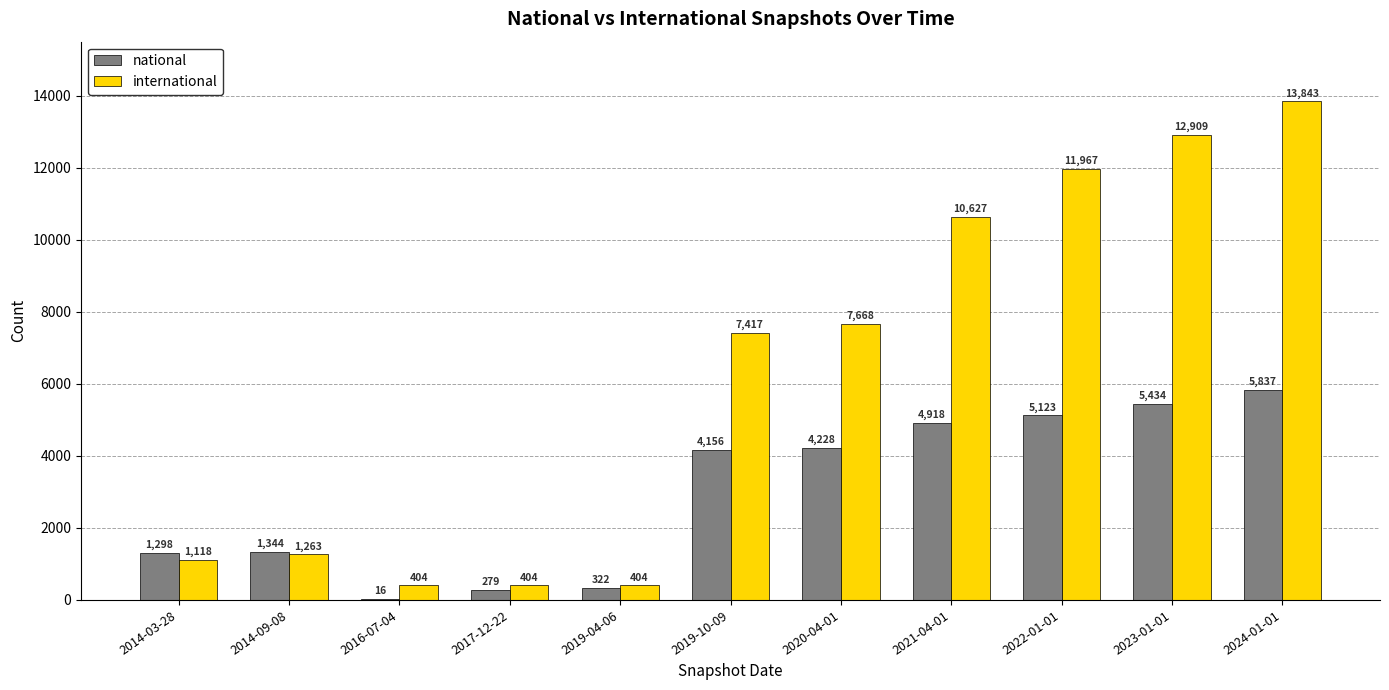

Reading left to right, what are all the values shown in this chart?

national: 2014-03-28=1298	2014-09-08=1344	2016-07-04=16	2017-12-22=279	2019-04-06=322	2019-10-09=4156	2020-04-01=4228	2021-04-01=4918	2022-01-01=5123	2023-01-01=5434	2024-01-01=5837
international: 2014-03-28=1118	2014-09-08=1263	2016-07-04=404	2017-12-22=404	2019-04-06=404	2019-10-09=7417	2020-04-01=7668	2021-04-01=10627	2022-01-01=11967	2023-01-01=12909	2024-01-01=13843